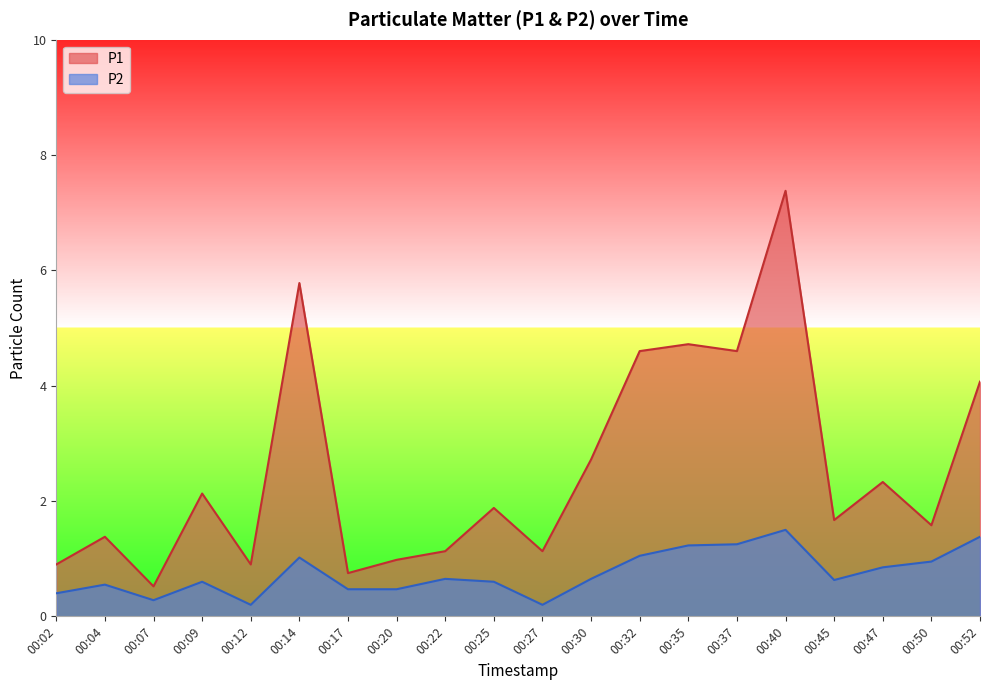

At which category does P2 reach its first local valley?

00:07